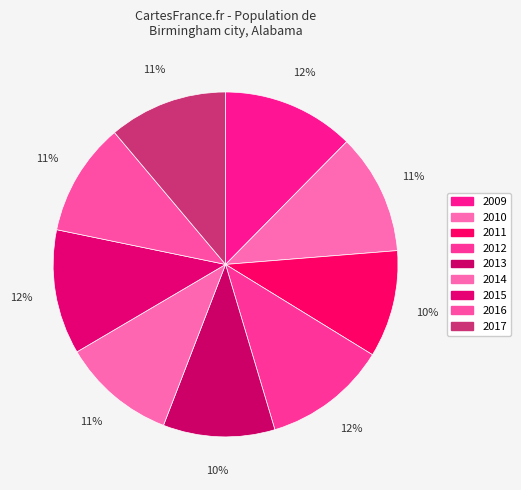

What is the change in value from 2010 to 2015?

+1007